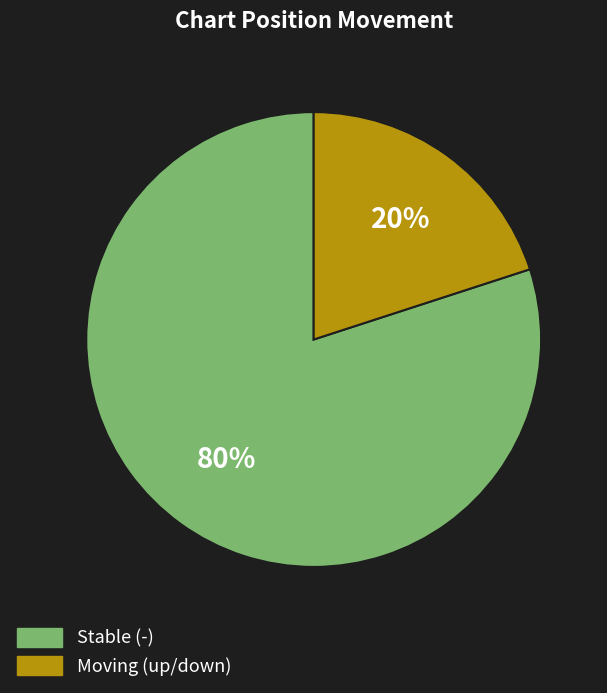

How many segments does this pie chart have?

2